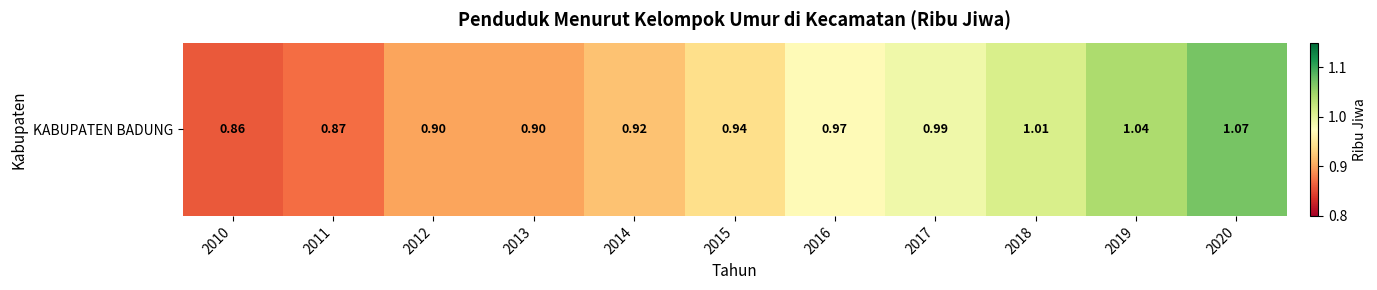

Is it true that the value at 2020 is 0.7?

False